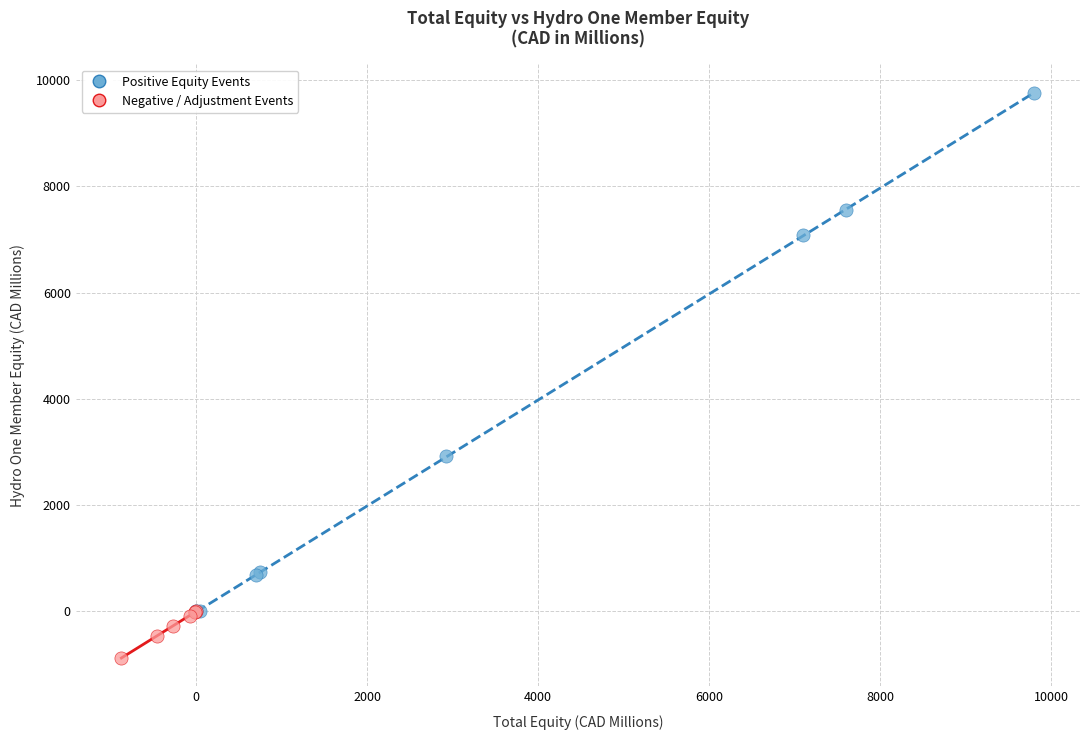

Which series has the widest spread of Y values?

Positive Equity Events